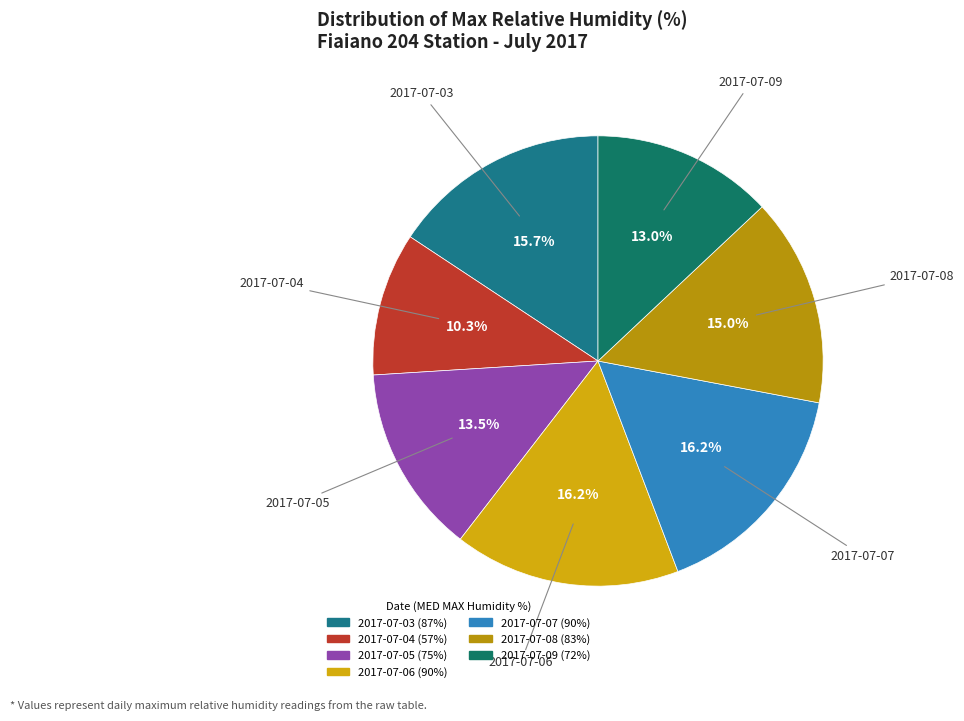

What portion of the pie excludes 2017-07-08?

85.0%